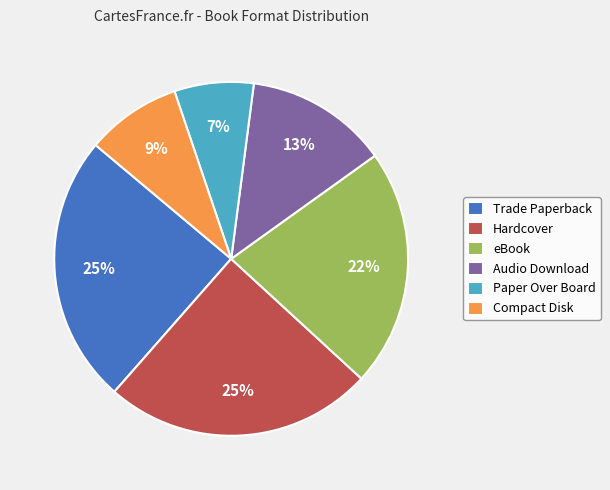

Is it true that Hardcover is 19% of the pie?

False